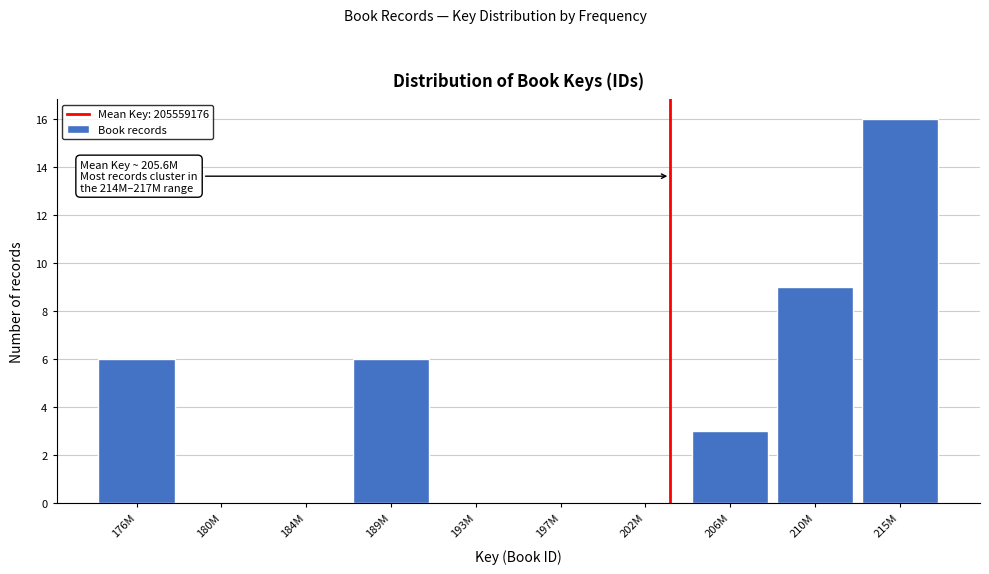

Reading left to right, extract all data points from this chart.

176M=6	180M=0	184M=0	189M=6	193M=0	197M=0	202M=0	206M=3	210M=9	215M=16